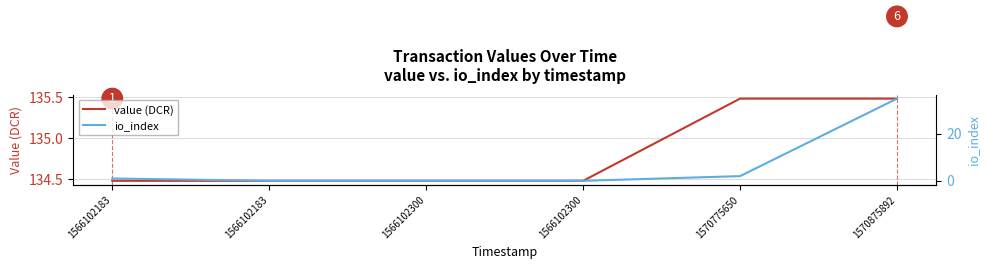

Rank the categories by value (DCR) value from highest to lowest.

1570775650, 1570875892, 1566102183, 1566102183, 1566102300, 1566102300